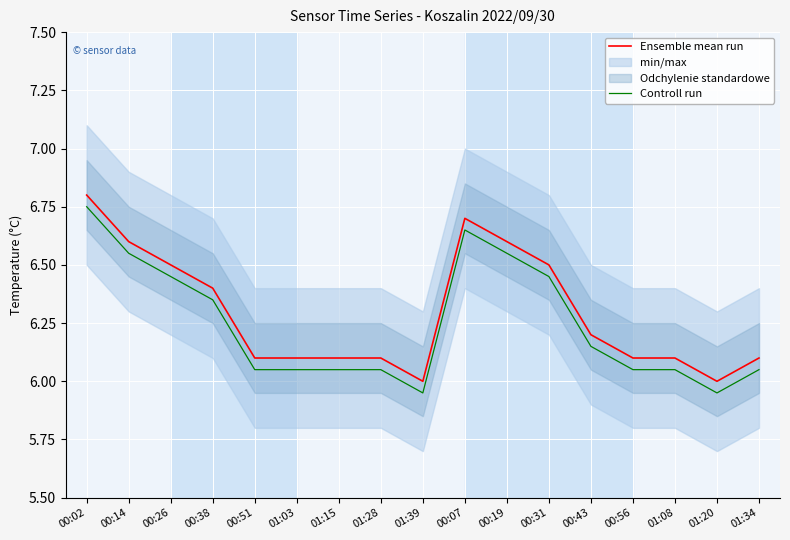

How many categories are shown in the chart?

17